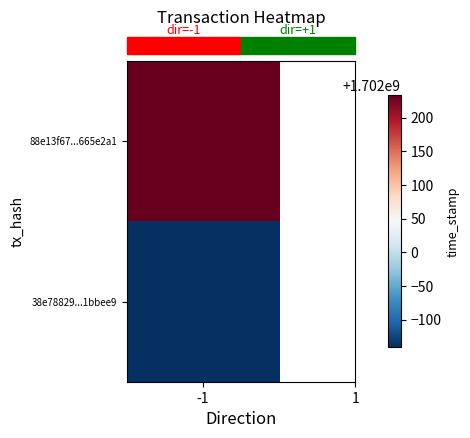

The value of 38e78829fef44b14a68b44e34e3606e1f1bbee9 at 1 is 2757049186. True or false?

False